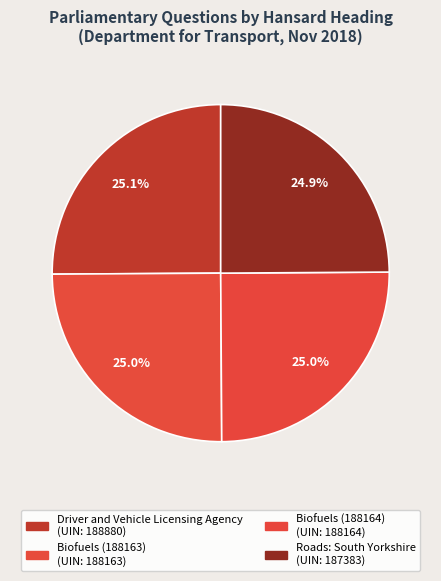

To the nearest percent, what percentage of the pie is Biofuels (188163)?

25%